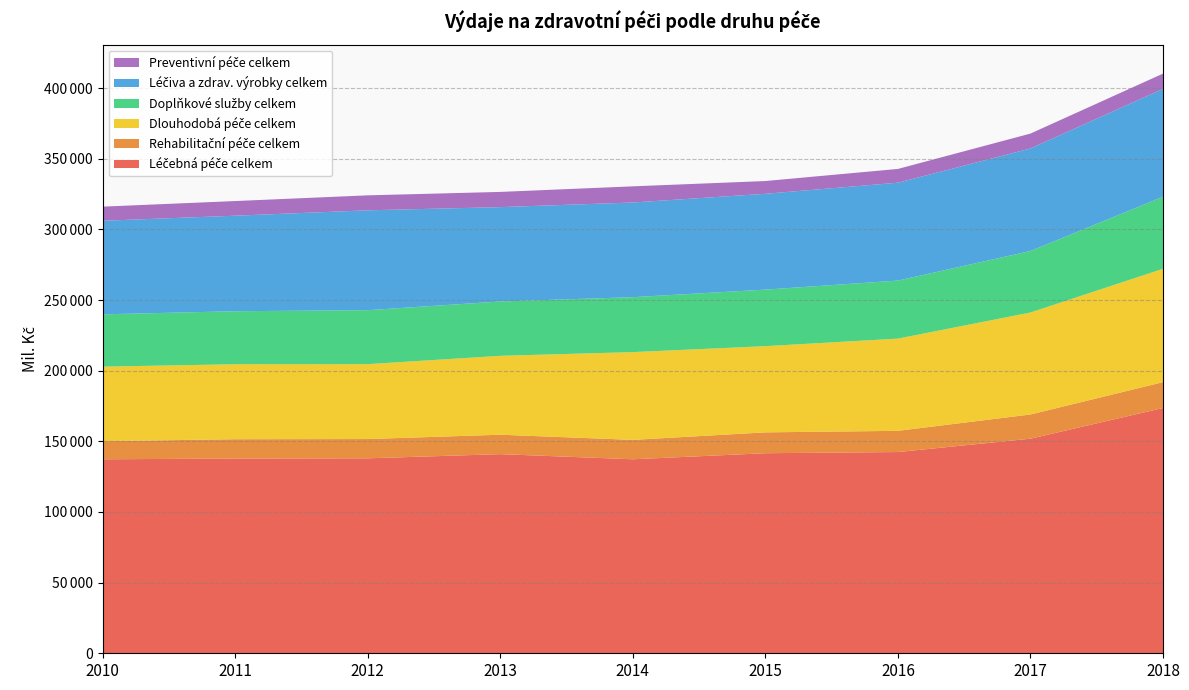

Reading left to right, transcribe all the data shown in this chart.

Léčebná péče celkem: 2010=137302.0	2011=137826.0	2012=137987.3	2013=140948.0	2014=137313.0	2015=141600.0	2016=142436.0	2017=151875.4	2018=173621.6
Rehabilitační péče celkem: 2010=12808.0	2011=13696.0	2012=13652.4	2013=13753.0	2014=13738.0	2015=14764.0	2016=15018.0	2017=17144.7	2018=18283.1
Dlouhodobá péče celkem: 2010=52761.0	2011=53055.0	2012=53007.2	2013=55837.0	2014=62113.0	2015=61018.0	2016=65264.0	2017=72181.1	2018=80220.6
Doplňkové služby celkem: 2010=37039.0	2011=37525.0	2012=38212.6	2013=38469.0	2014=38883.0	2015=40020.0	2016=41081.0	2017=43524.4	2018=51018.1
Léčiva a zdrav. výrobky celkem: 2010=66231.0	2011=67626.0	2012=70675.8	2013=66784.0	2014=67021.0	2015=67831.0	2016=69285.0	2017=72577.6	2018=76356.8
Preventivní péče celkem: 2010=9990.0	2011=10364.0	2012=10595.4	2013=10765.0	2014=11433.0	2015=9027.0	2016=9739.0	2017=10540.1	2018=10787.2